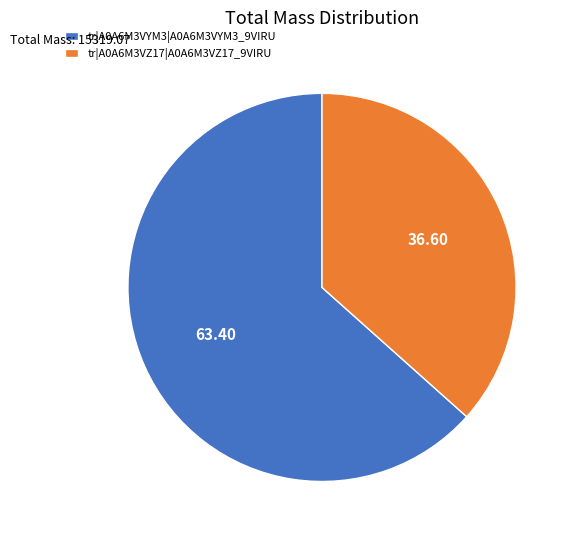

True or false: tr|A0A6M3VYM3|A0A6M3VYM3_9VIRU accounts for 58% of the total.

False